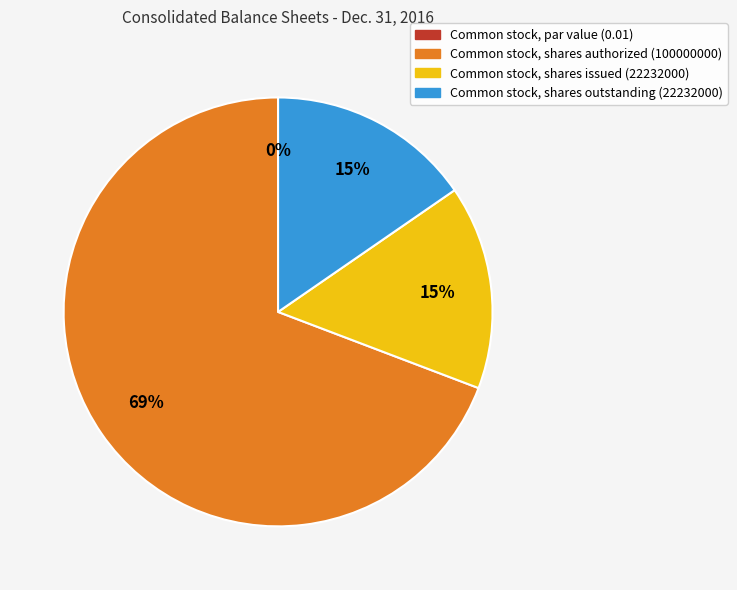

True or false: Common stock, shares issued (22232000) accounts for 25% of the total.

False